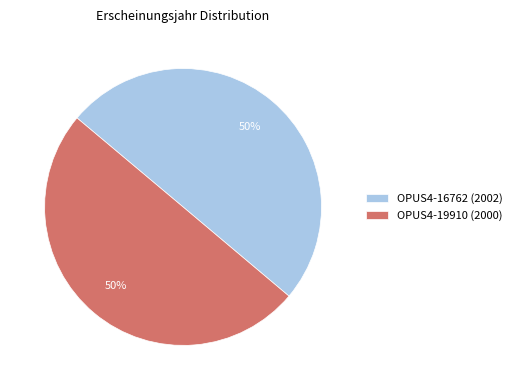

To the nearest percent, what is the combined percentage of OPUS4-16762 (2002) and OPUS4-19910 (2000)?

100%